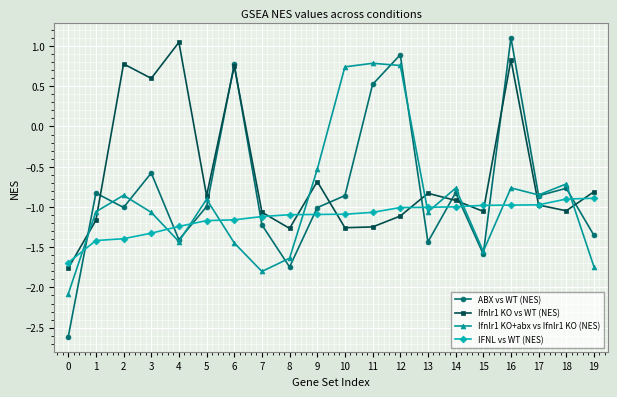

What is the difference between the highest and lowest values at 13?

0.6